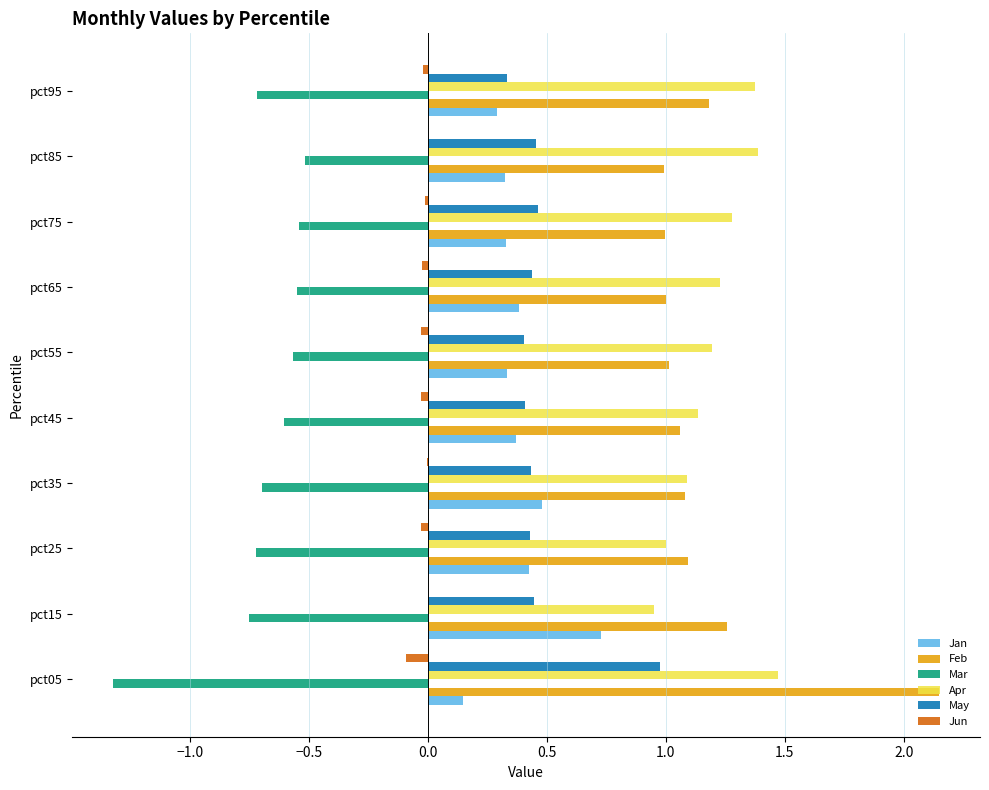

The Apr series shows 1.2 at pct65. True or false?

True